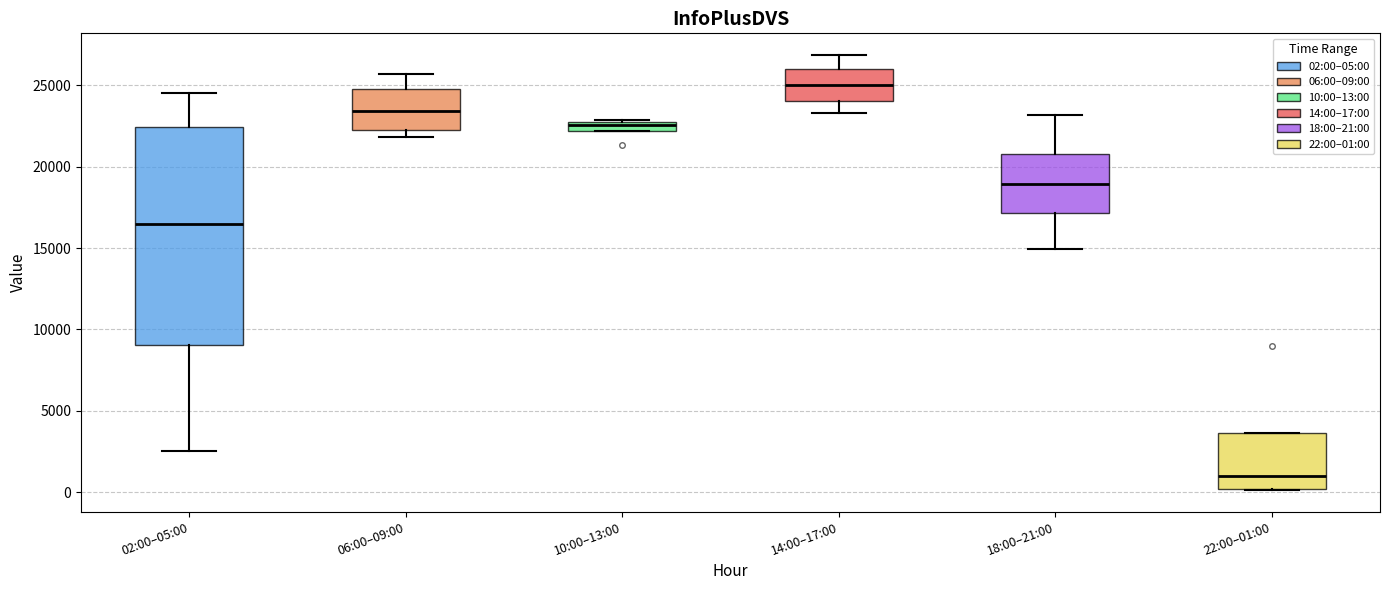

Where does the upper whisker of the box for 18:00–21:00 end on the y-axis? The values are not printed on the chart, so give them approximately, as read against the axis.

23000